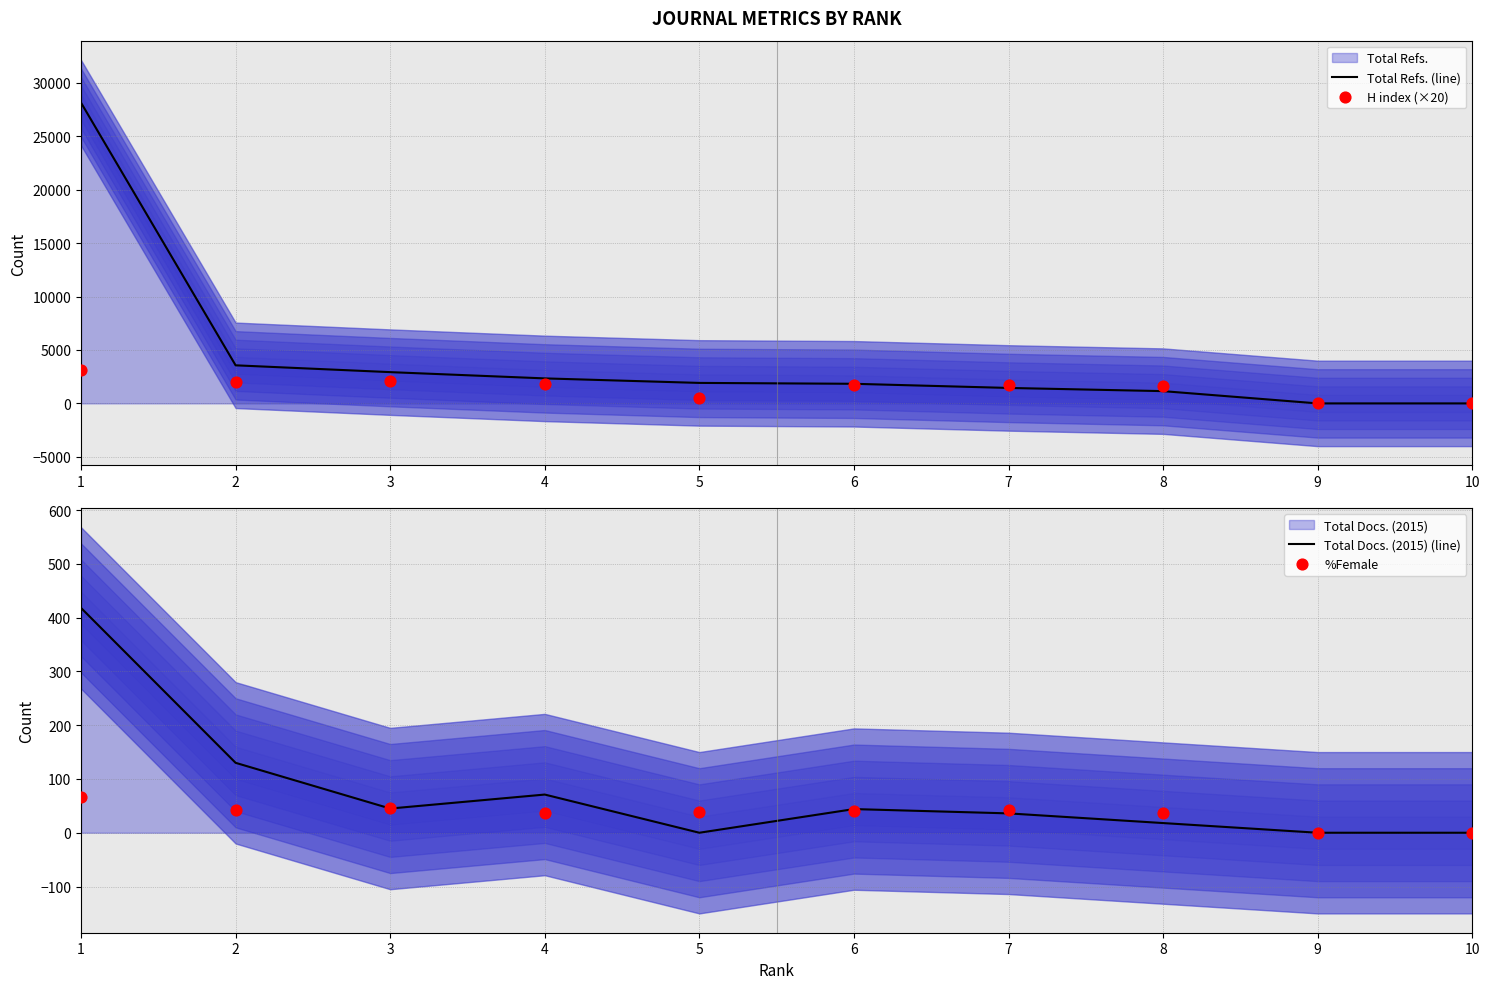

Is the value of %Female at 6 greater than the value of H index (×20) at 2?

No